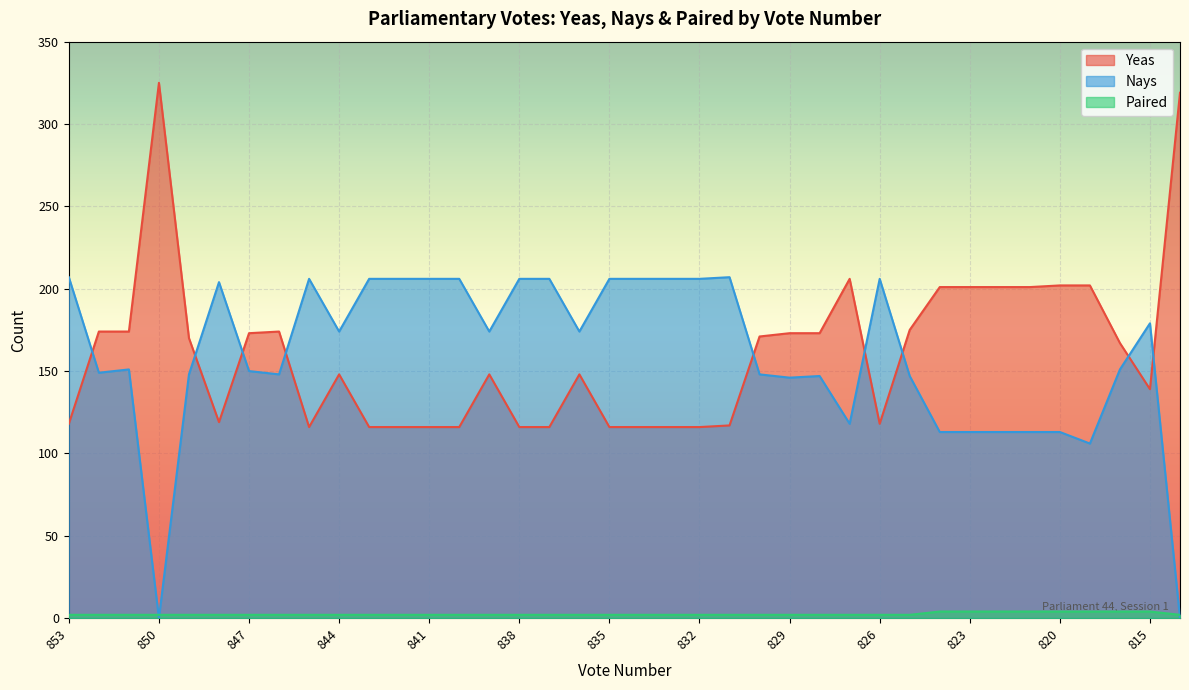

True or false: Paired and Yeas intersect in this chart.

False